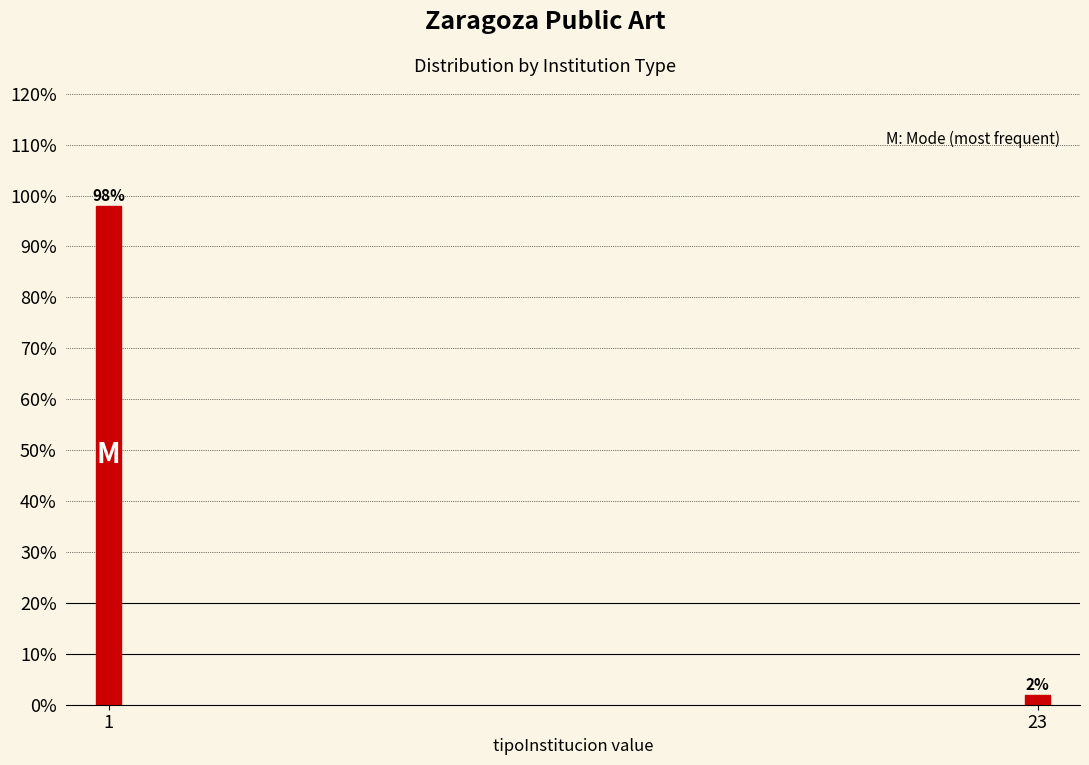

Reading left to right, what are all the values shown in this chart?

1=98	23=2